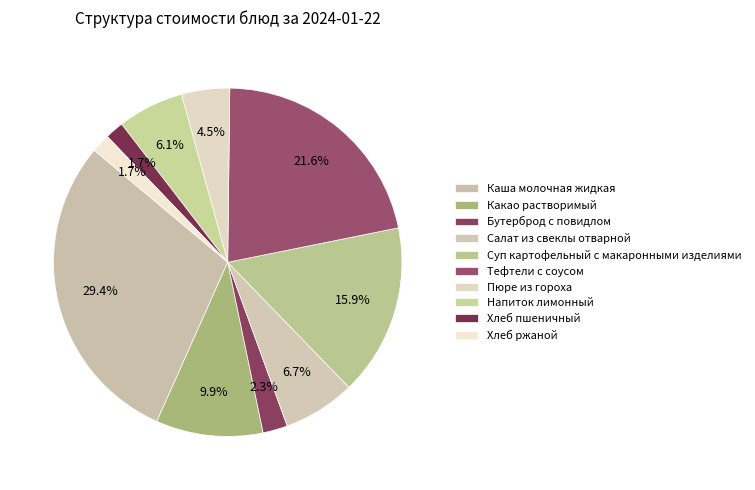

What is the largest slice in the pie chart?

Каша молочная жидкая